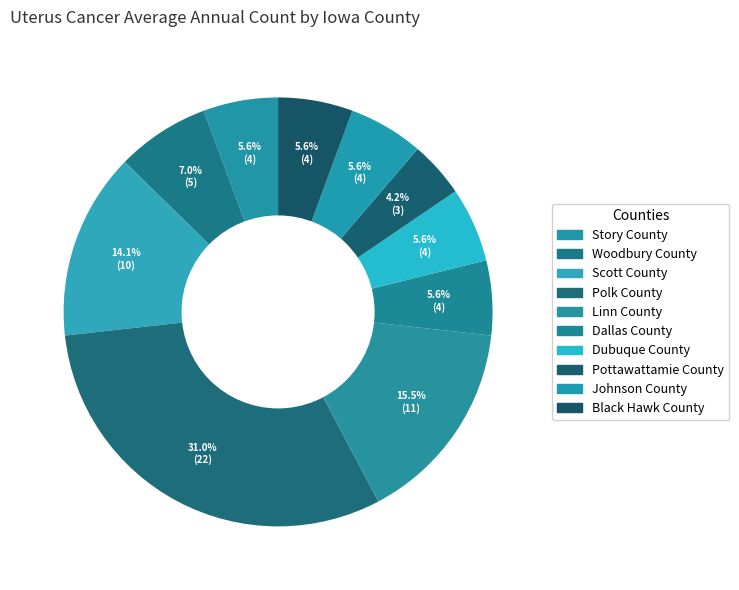

Count the number of slices in the pie.

10